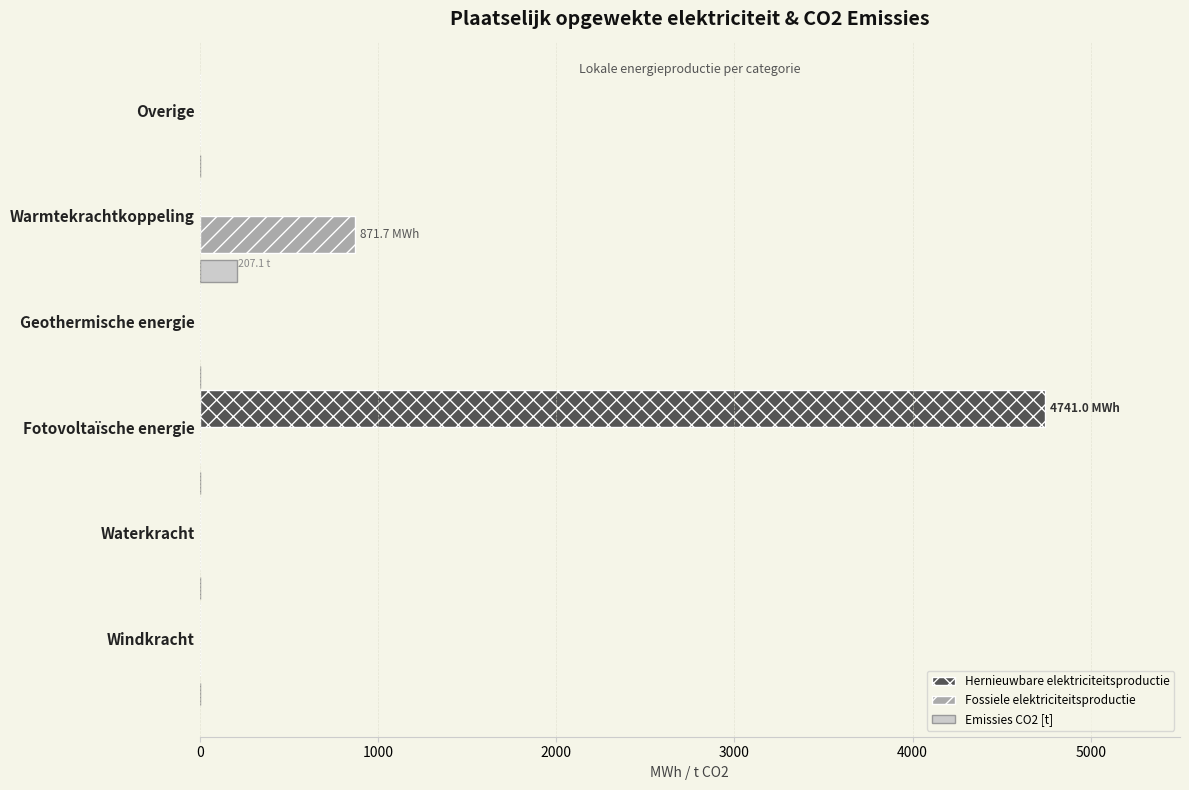

What is the sum of all Emissies CO2 [t] values?

207.1